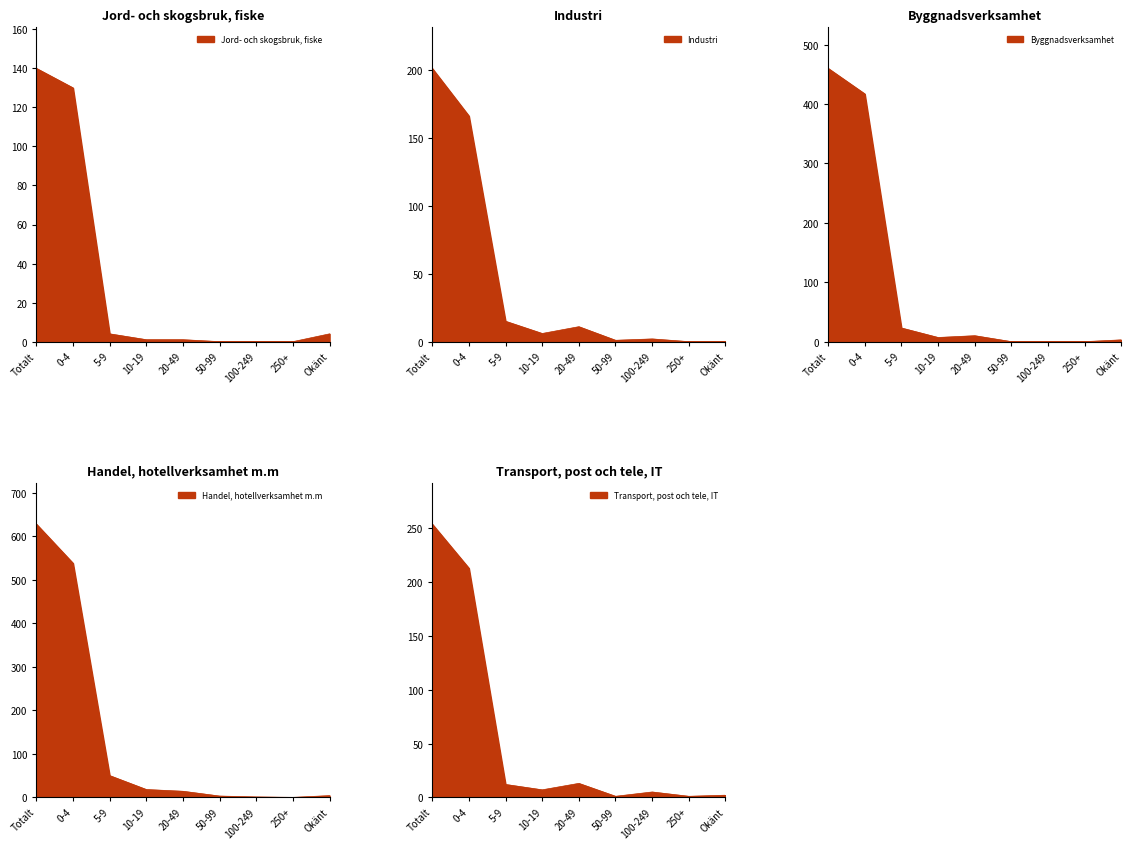

Which label corresponds to the smallest value in the chart?

50-99